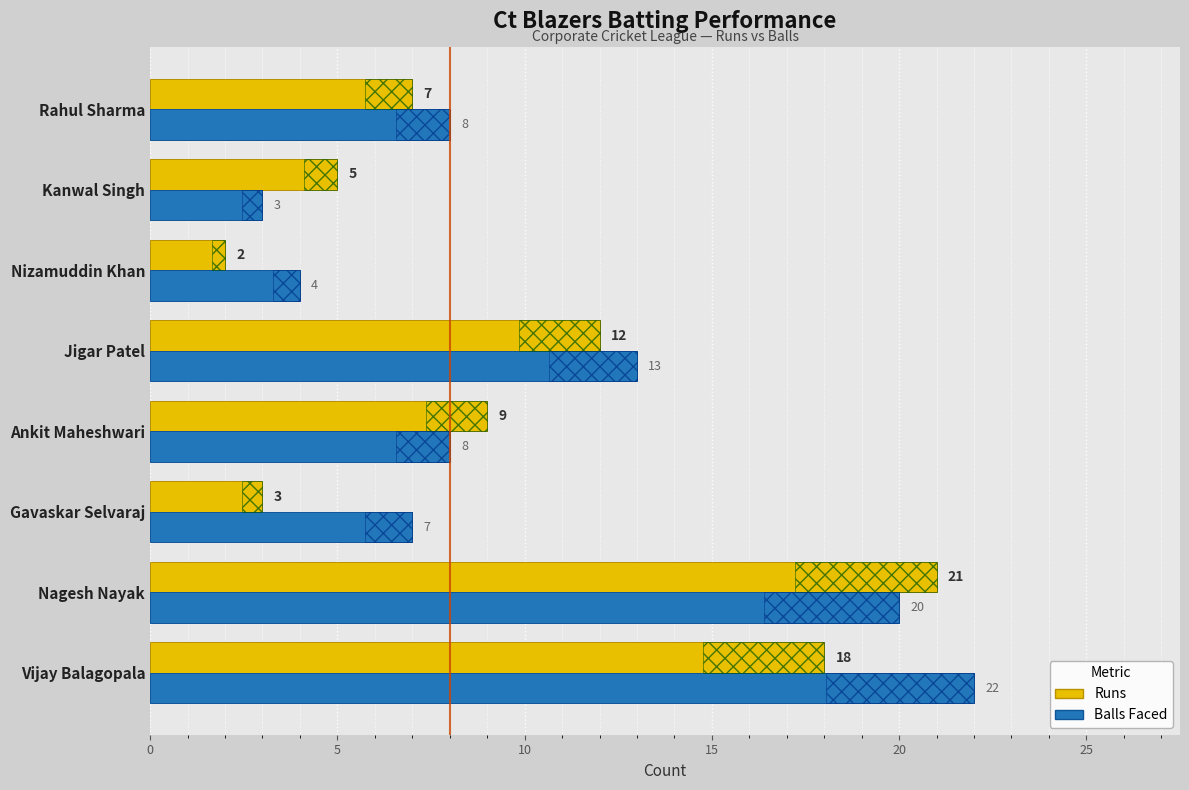

How many bars are there in total?

16